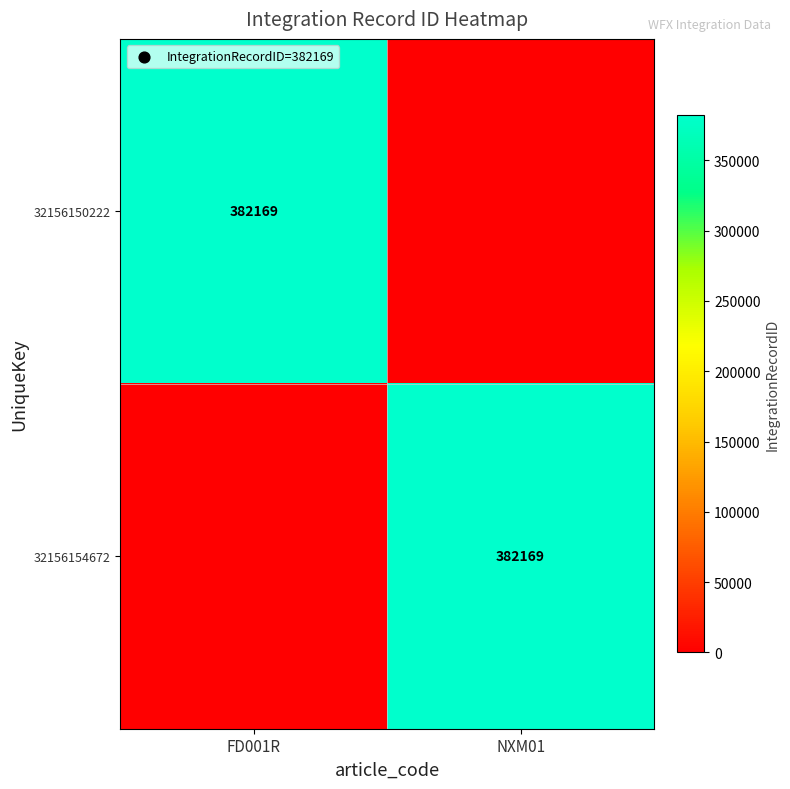

Is it true that 32156154672 equals 518655 at NXM01?

False